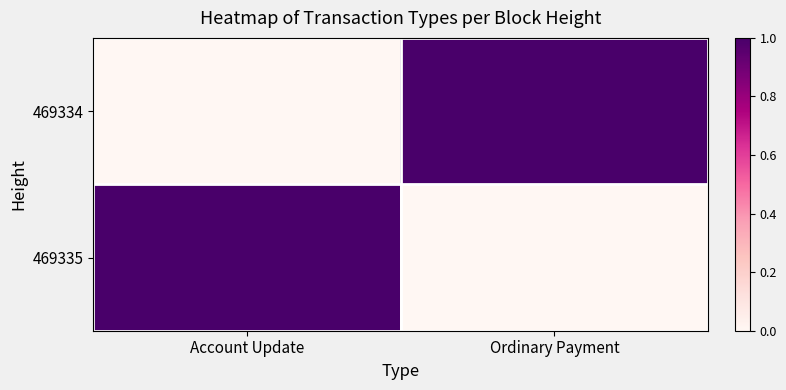

Which series has the largest total across all categories?

469334